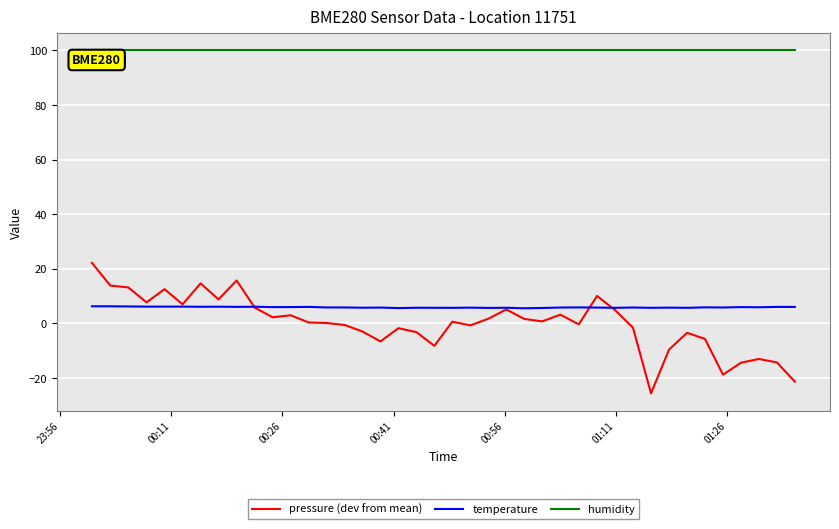

Which series has the widest spread of values?

pressure (dev from mean)